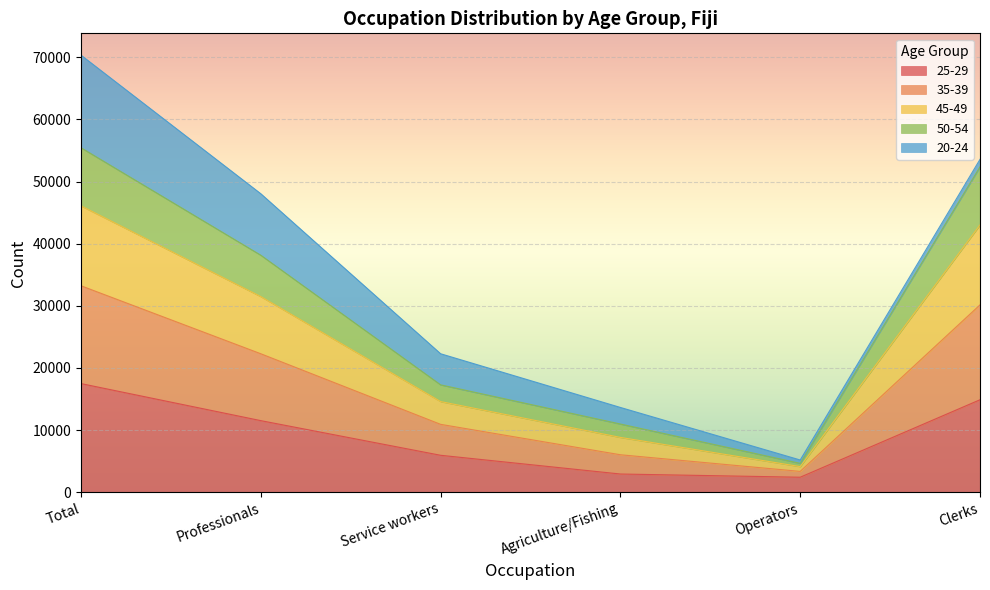

Which category has the highest value across all series?

Total